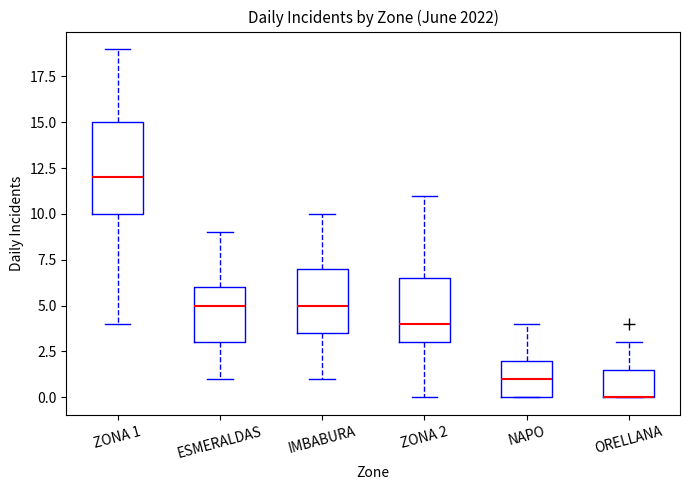

Comparing the boxes themselves (not the whiskers), which one is the tallest?

ZONA 1